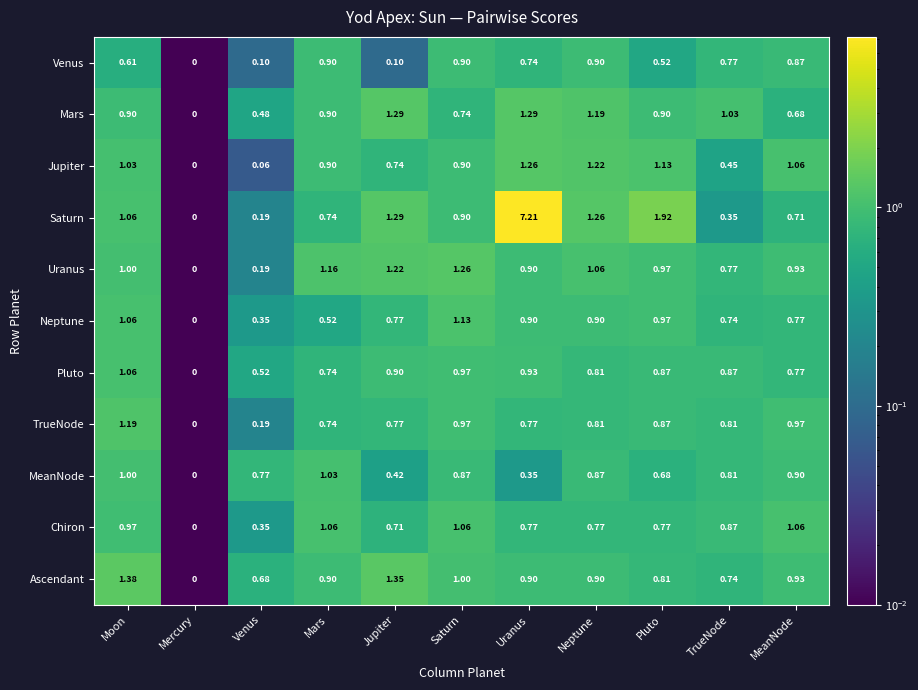

Which series has the widest spread of values?

Saturn